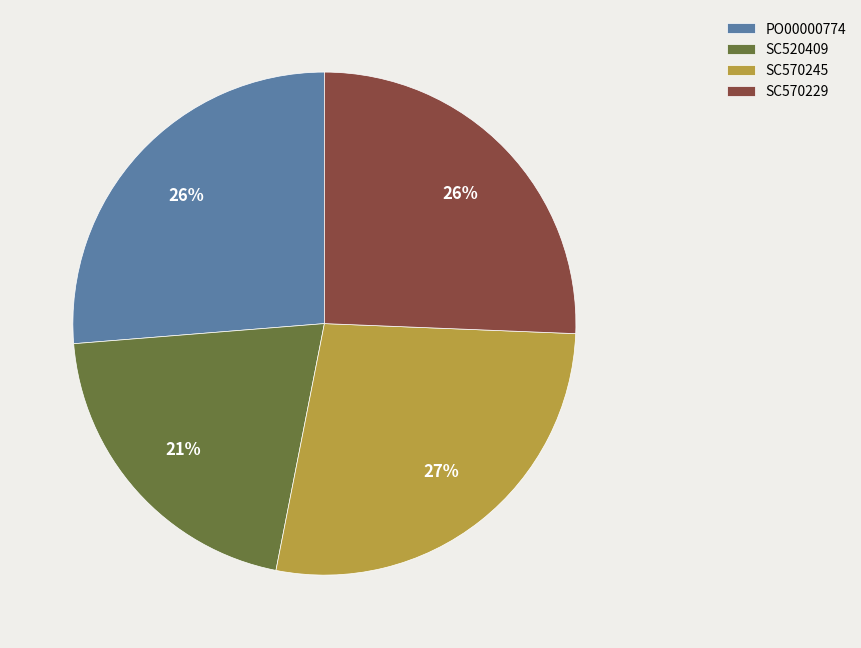

What is the largest slice in the pie chart?

SC570245